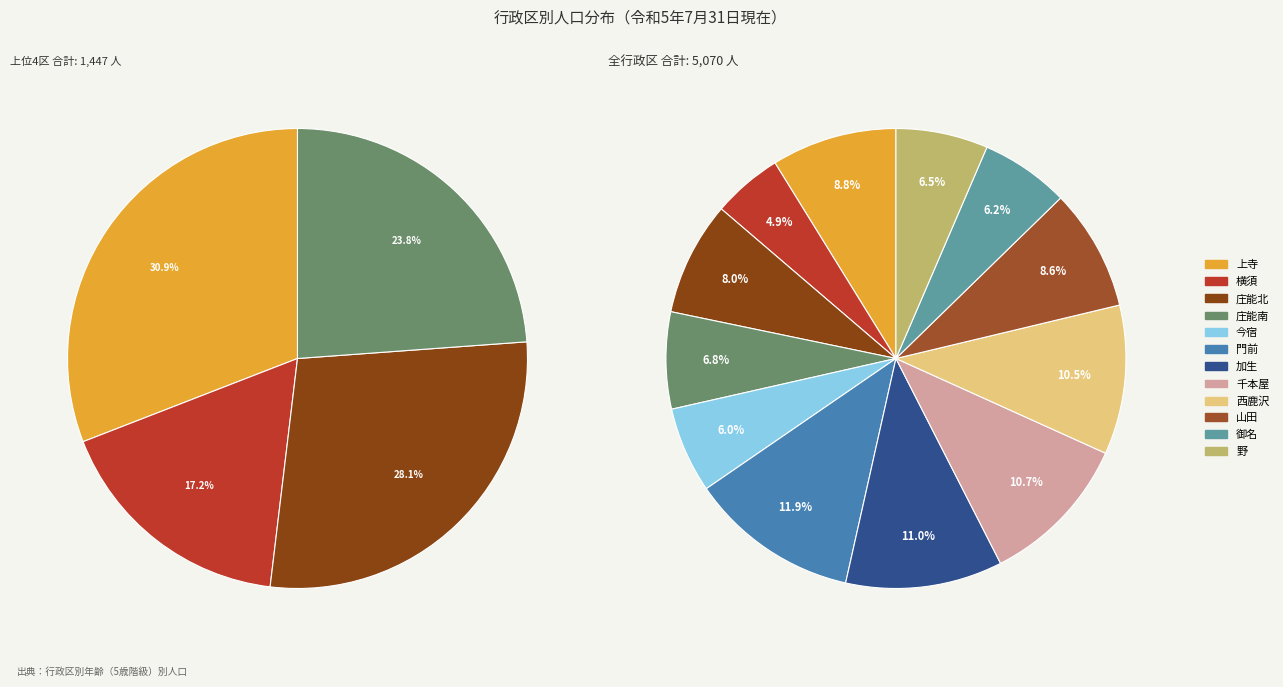

How many segments does this pie chart have?

12